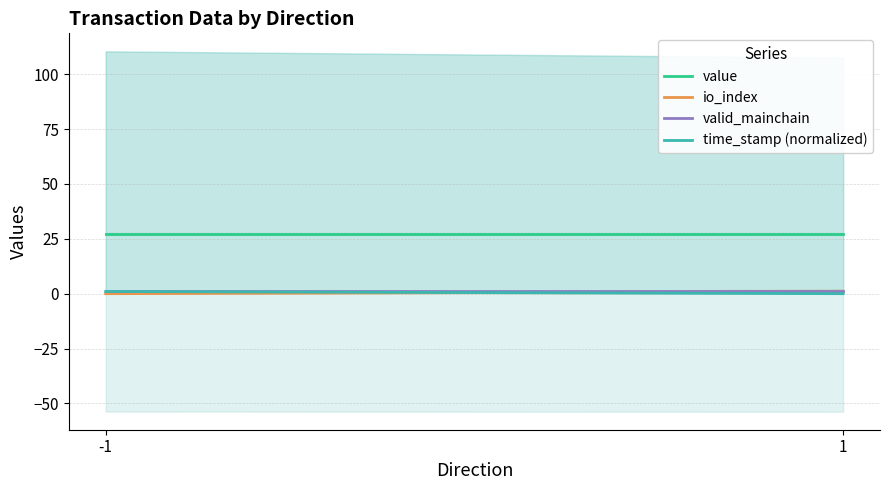

Reading left to right, list all the values displayed in this chart.

value: 27.0	27.0
io_index: 0.0	1.0
valid_mainchain: 1.0	1.0
time_stamp (normalized): 1.0	0.0